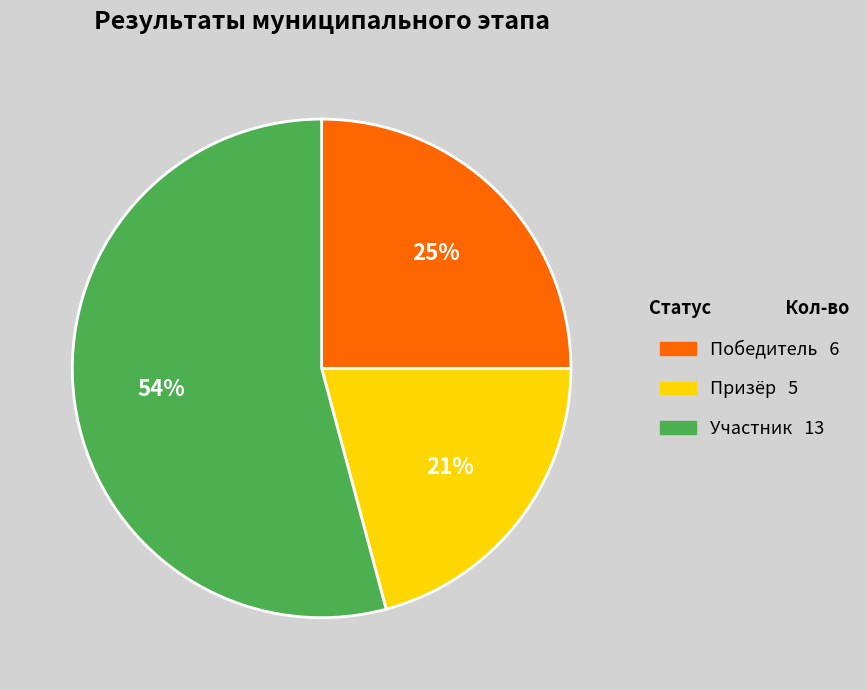

Count the number of slices in the pie.

3